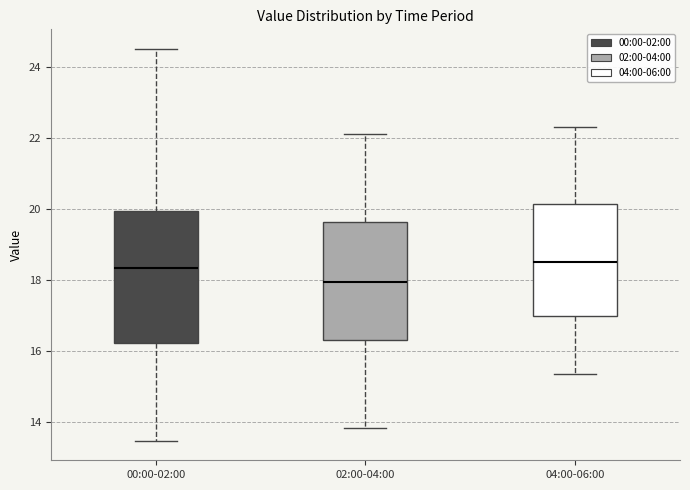

Reading left to right, read every box against the y-axis: the position of its median line, the range the box covers, and the ends of its whiskers. The values are not printed on the chart, so give them approximately, as read against the axis.

00:00-02:00: median 18.4, box 16.2 to 20.0, whiskers 13.4 to 24.6
02:00-04:00: median 18.0, box 16.4 to 19.6, whiskers 13.8 to 22.2
04:00-06:00: median 18.6, box 17.0 to 20.2, whiskers 15.4 to 22.4